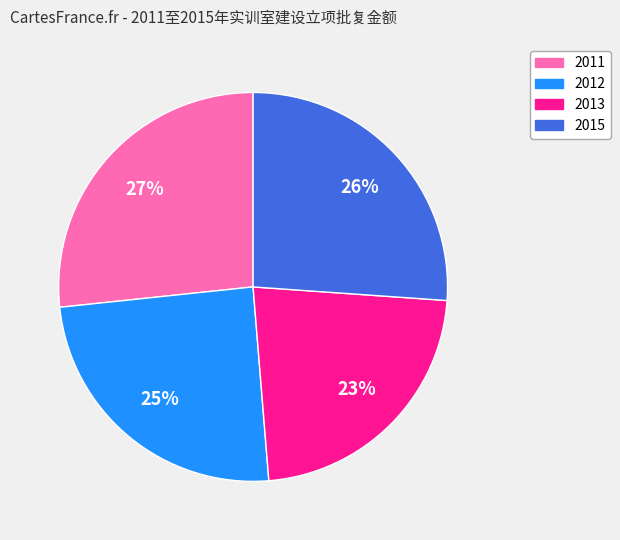

Count the number of slices in the pie.

4